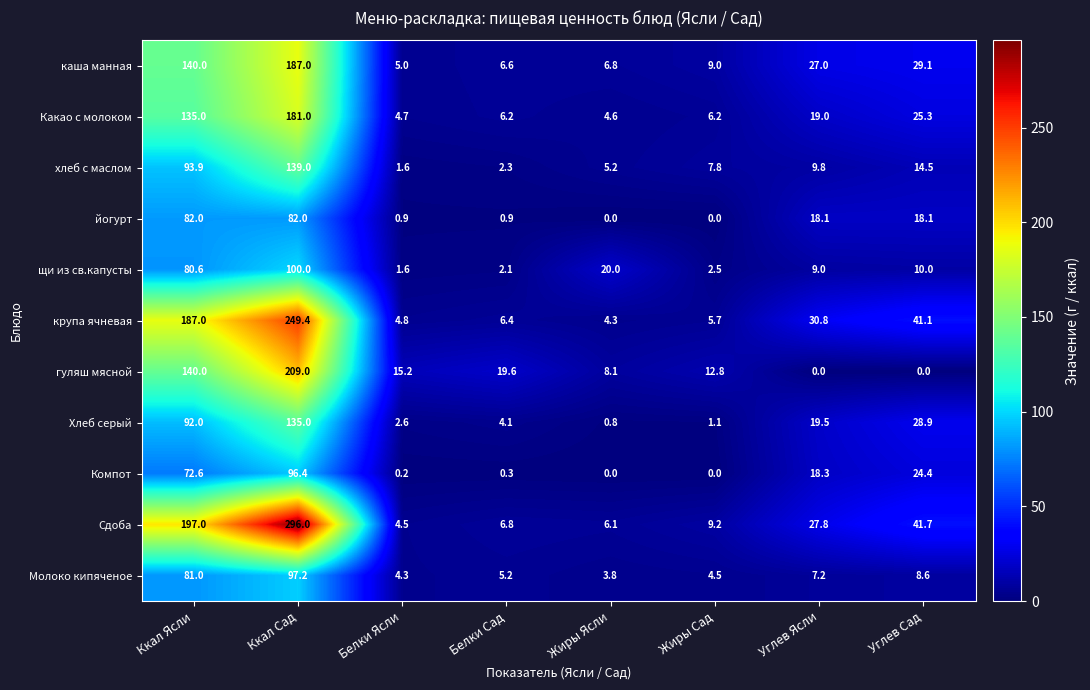

What is the spread (max minus min) of values at Углев Сад?

41.7